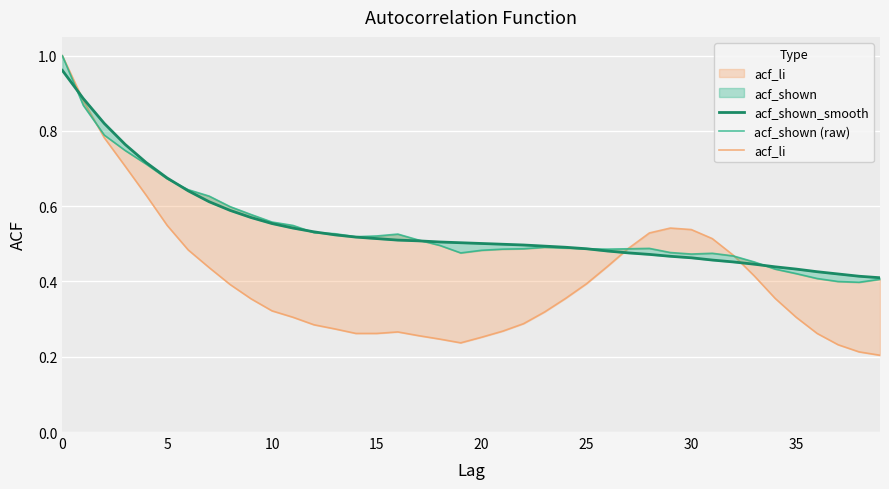

What is the label of the 38th point from the left?

37